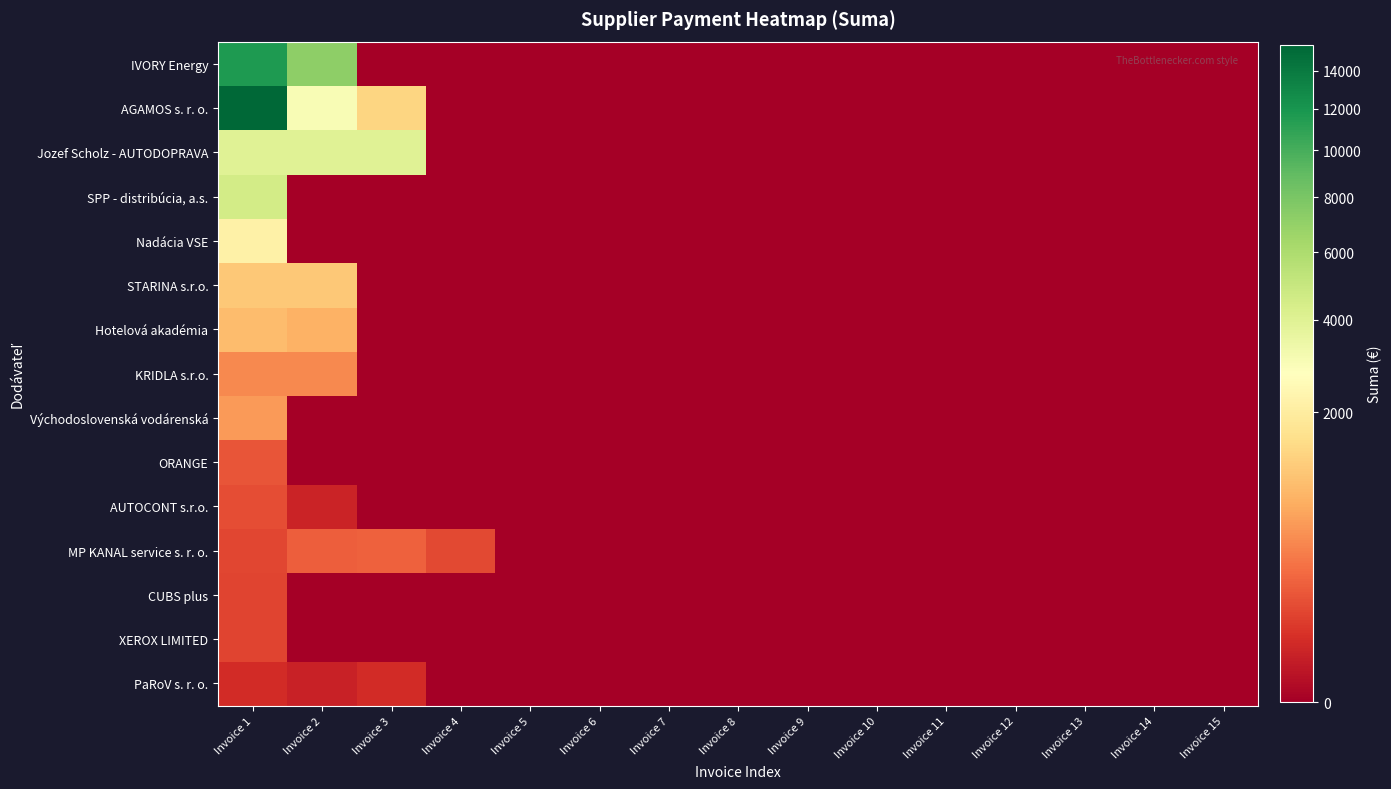

Rank the series at Invoice 14 from highest to lowest value.

IVORY Energy, AGAMOS s. r. o., Jozef Scholz - AUTODOPRAVA, SPP - distribúcia, a.s., Nadácia VSE, STARINA s.r.o., Hotelová akadémia, KRIDLA s.r.o., Východoslovenská vodárenská, ORANGE, AUTOCONT s.r.o., MP KANAL service s. r. o., CUBS plus, XEROX LIMITED, PaRoV s. r. o.